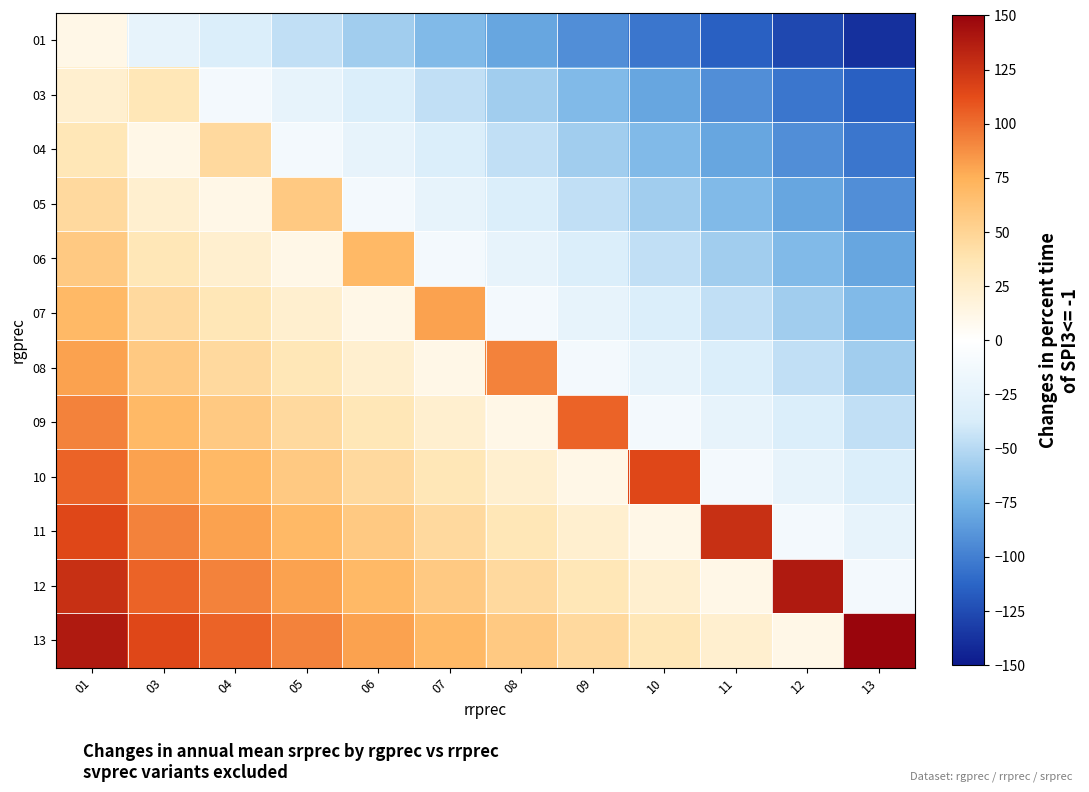

Which has a higher value, 03 or 04?

03